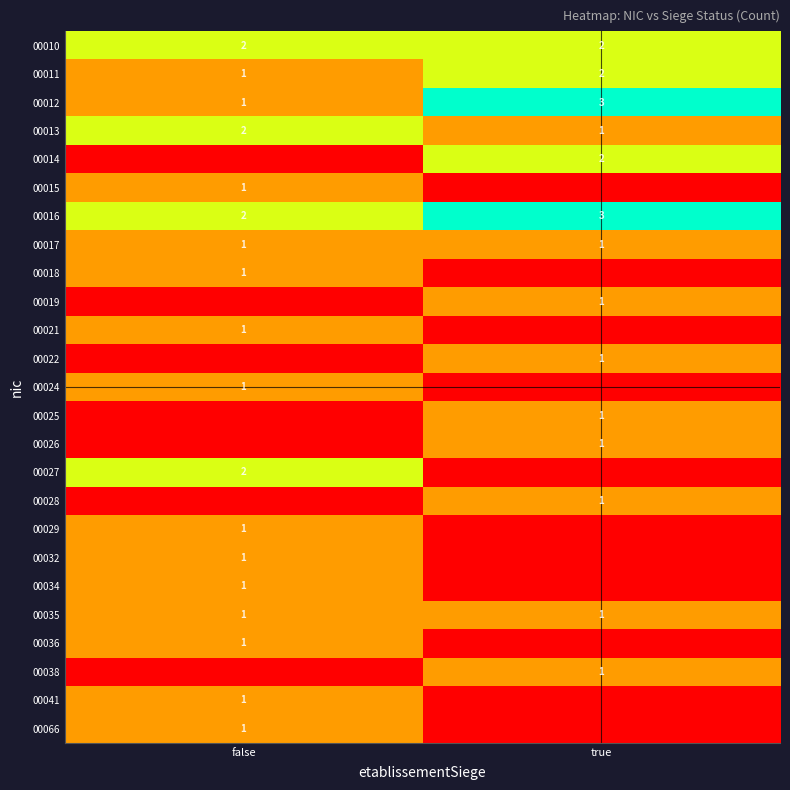

What is the sum of all 00013 values?

3